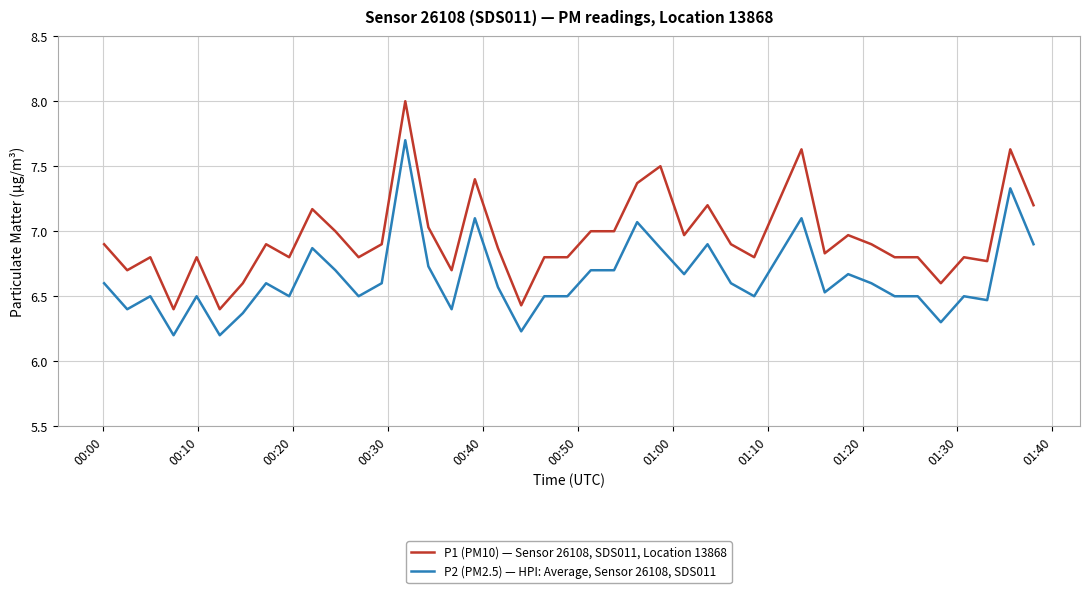

Which series has the largest total across all categories?

P1 (PM10) — Sensor 26108, SDS011, Location 13868